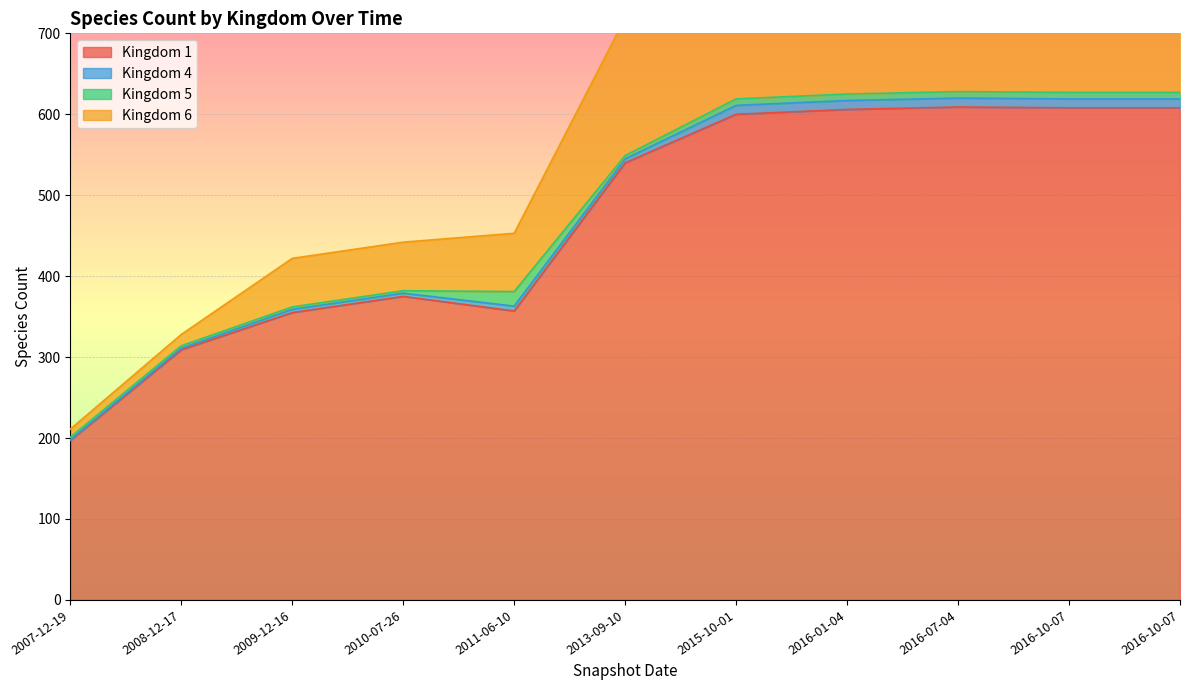

At which label does Kingdom 6 reach its peak?

2016-10-07